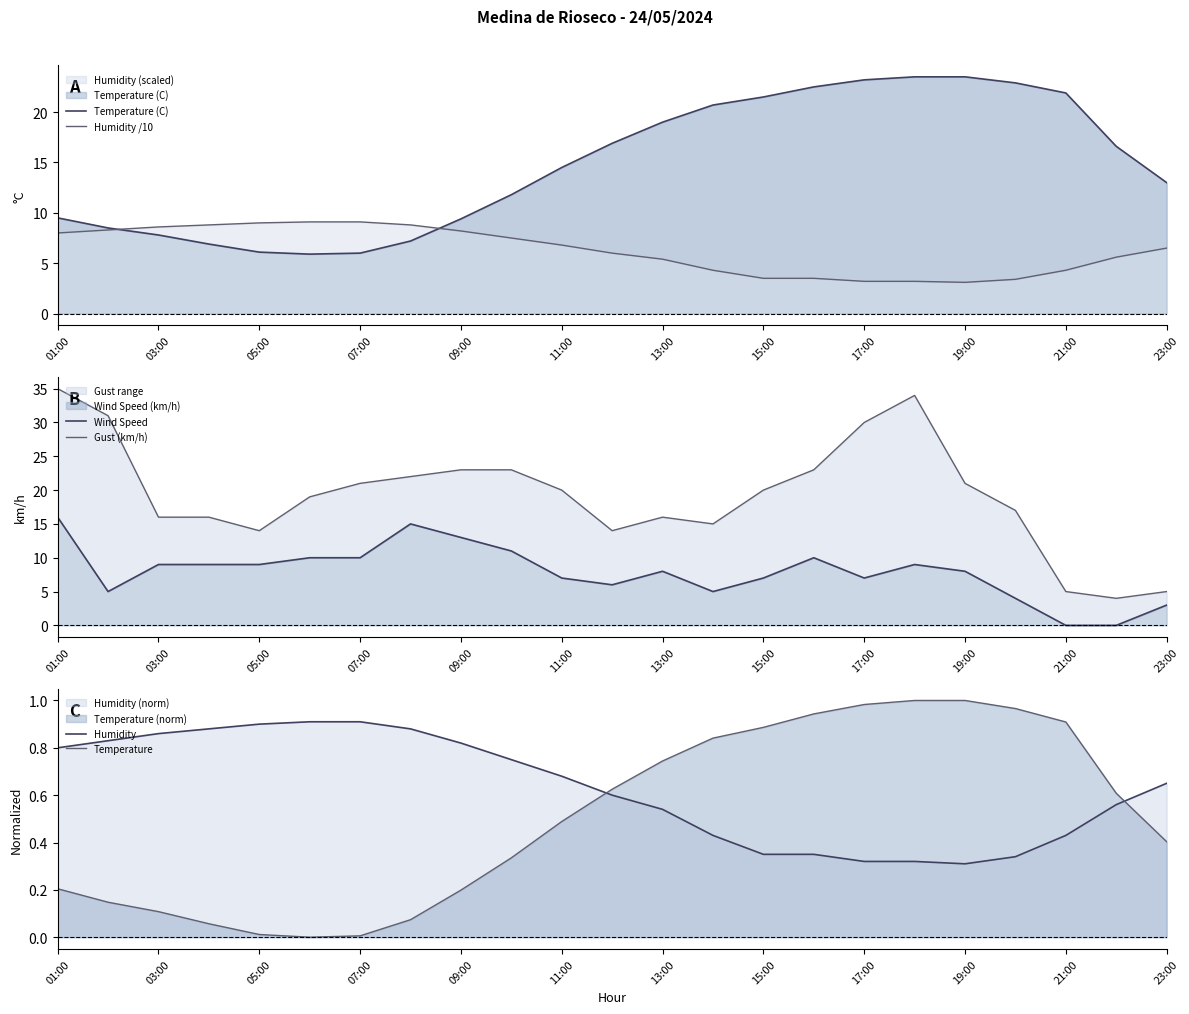

True or false: Humidity has a value of 0.5 at 01:00.

False